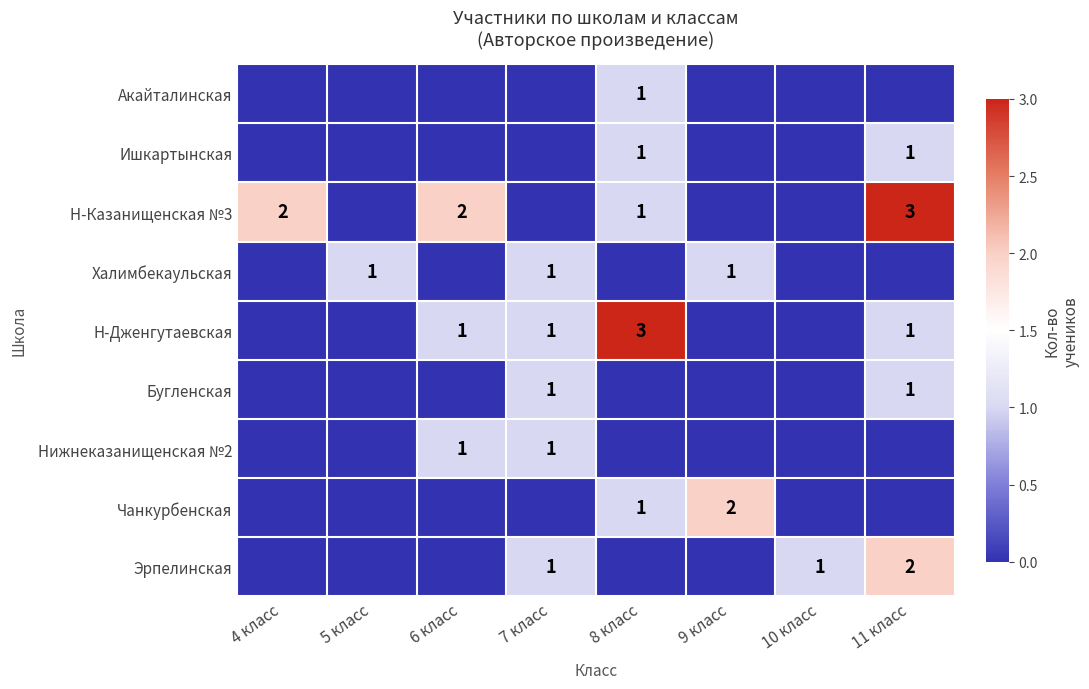

The Нижнеказанищенская №2 series shows 0 at 7 класс. True or false?

False